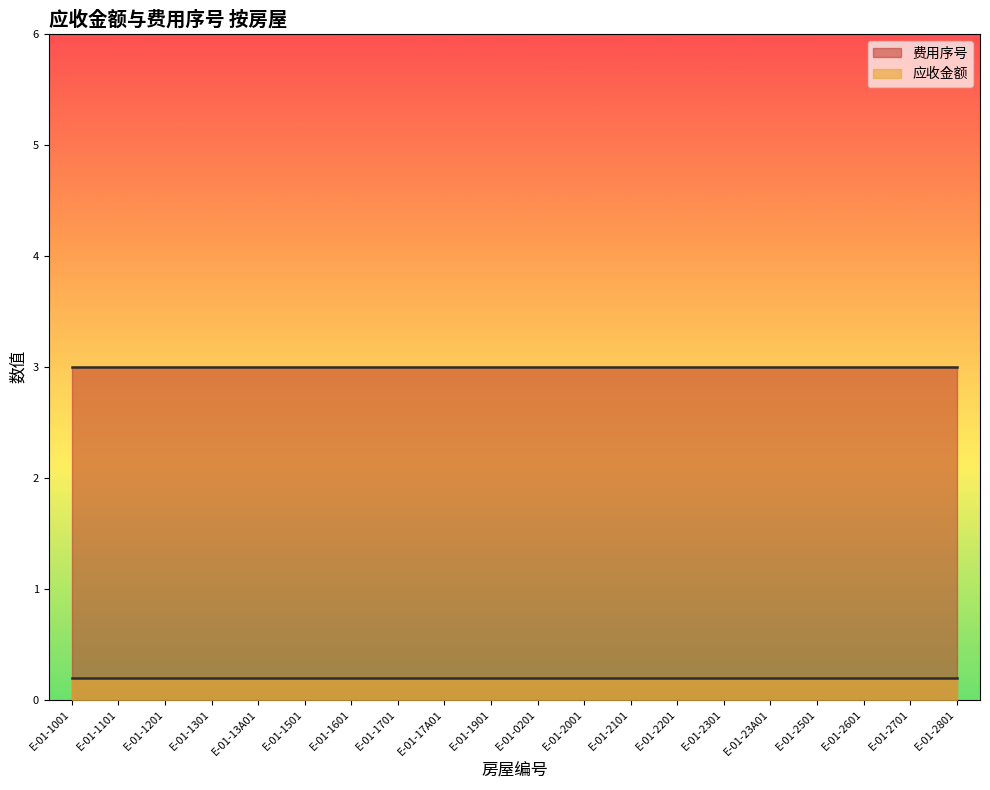

What is the sum of the 费用序号 values at E-01-2801 and E-01-1501?

6.0